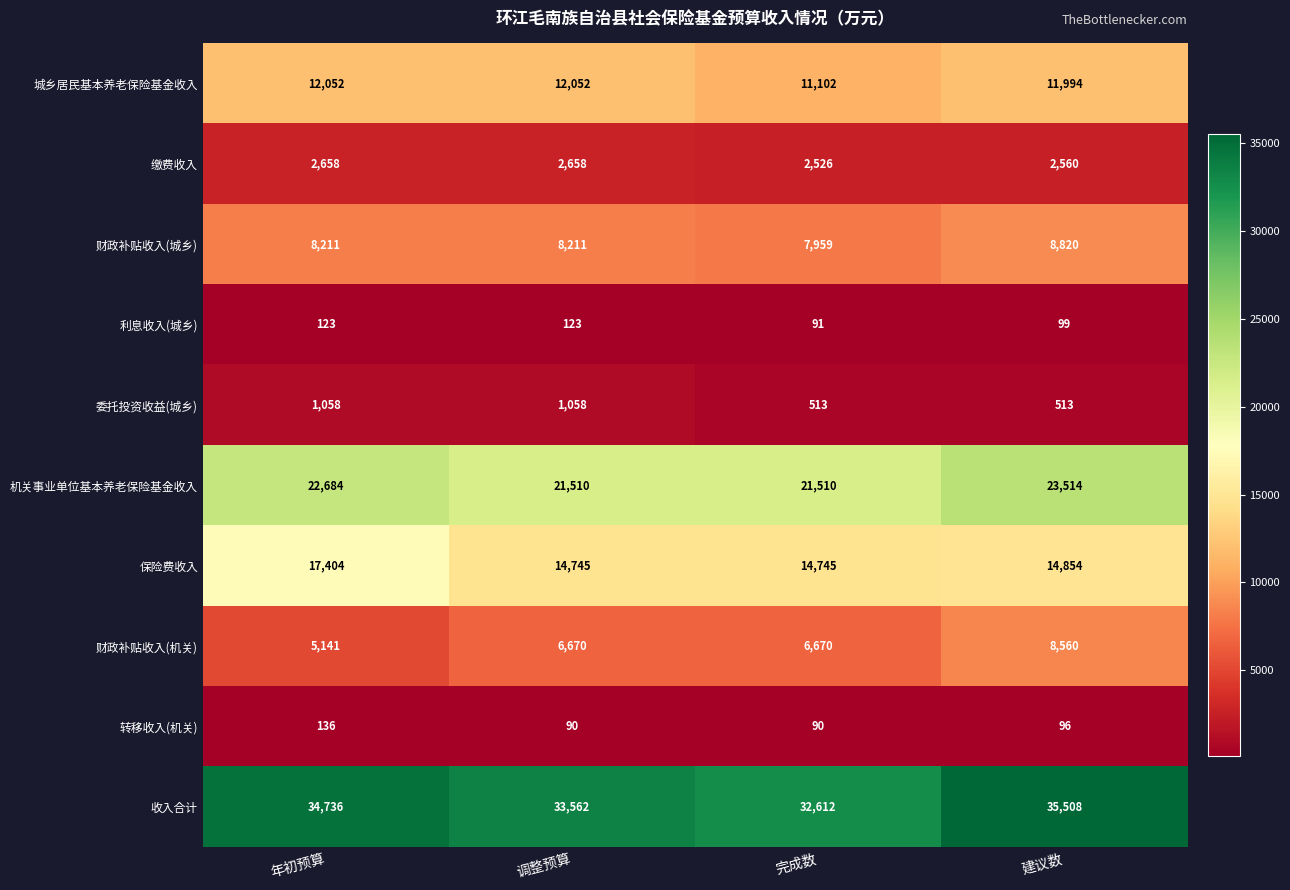

Rank the series at 调整预算 from highest to lowest value.

收入合计, 机关事业单位基本养老保险基金收入, 保险费收入, 城乡居民基本养老保险基金收入, 财政补贴收入(城乡), 财政补贴收入(机关), 缴费收入, 委托投资收益(城乡), 利息收入(城乡), 转移收入(机关)